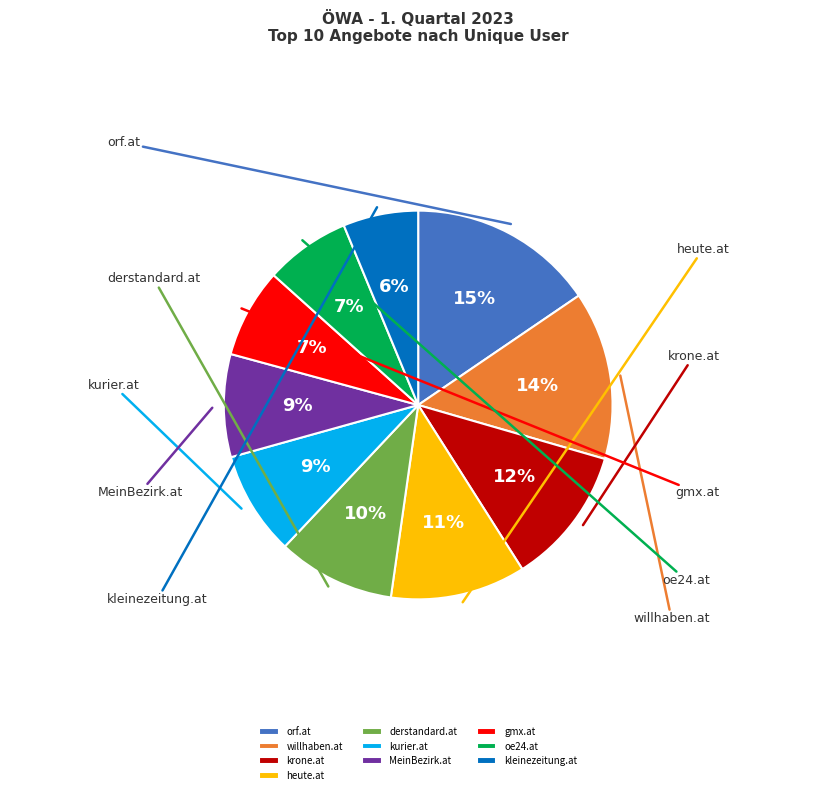

Does krone.at represent more than half of the total?

No